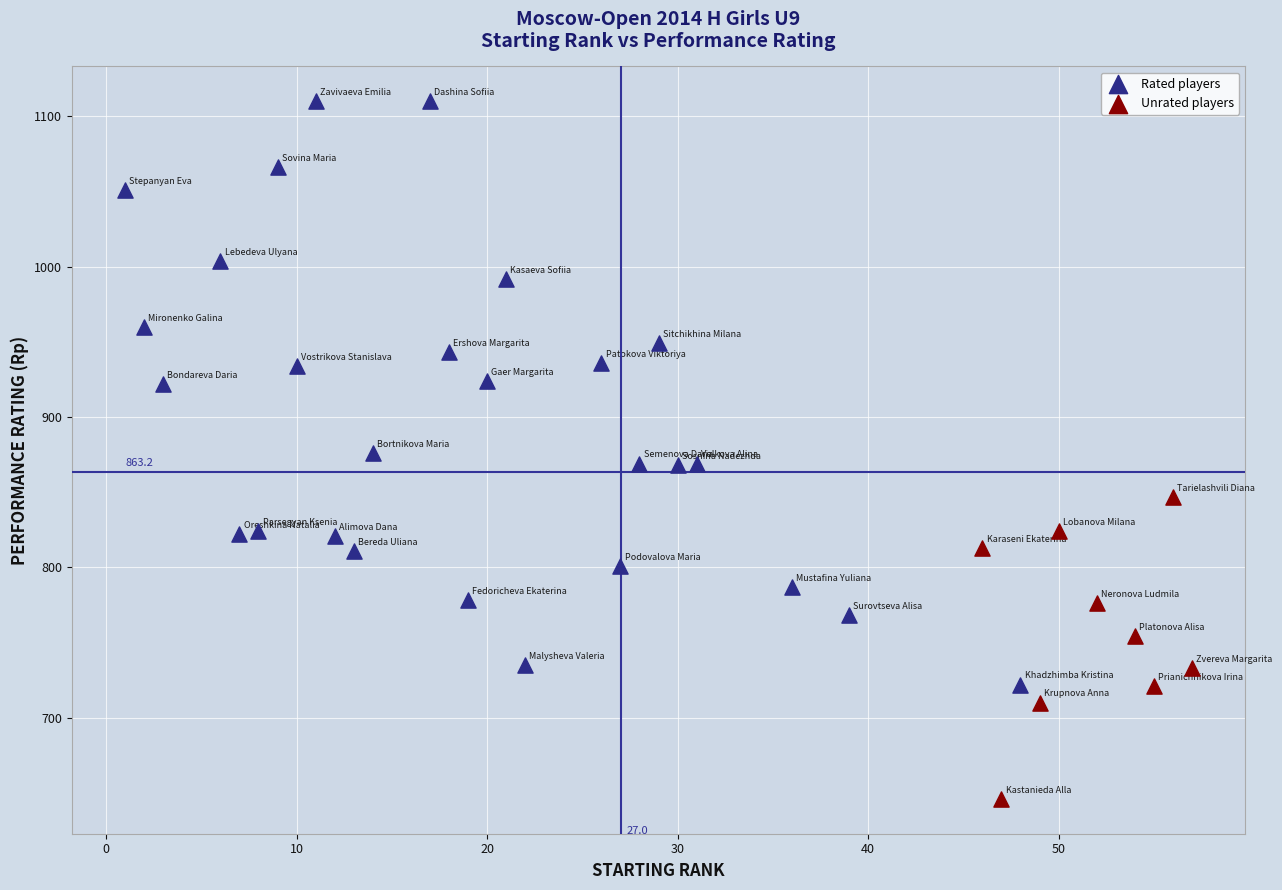

Which series has the widest spread of Y values?

Rated players